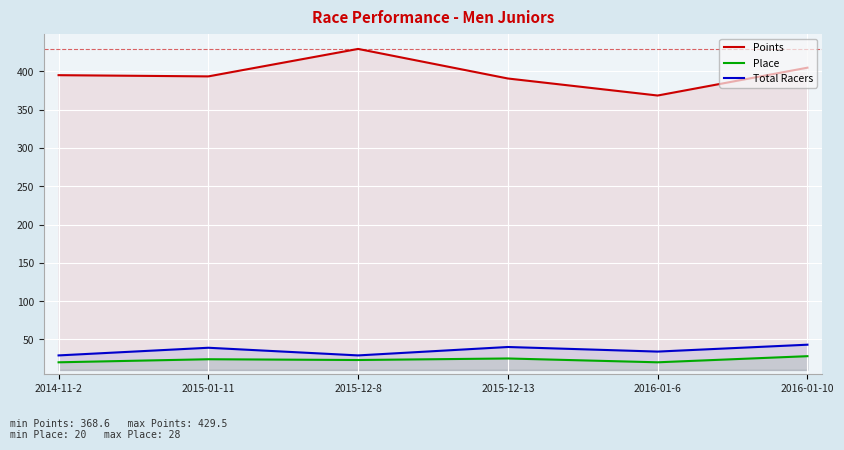

At which category is the sum across all series the highest?

2015-12-8